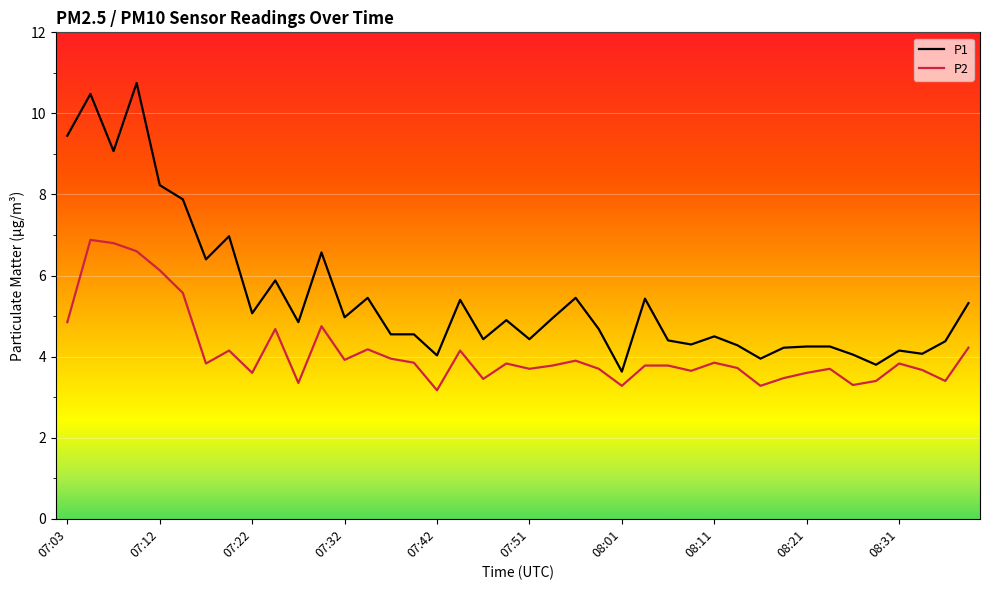

What is the minimum value shown in the chart?

3.2